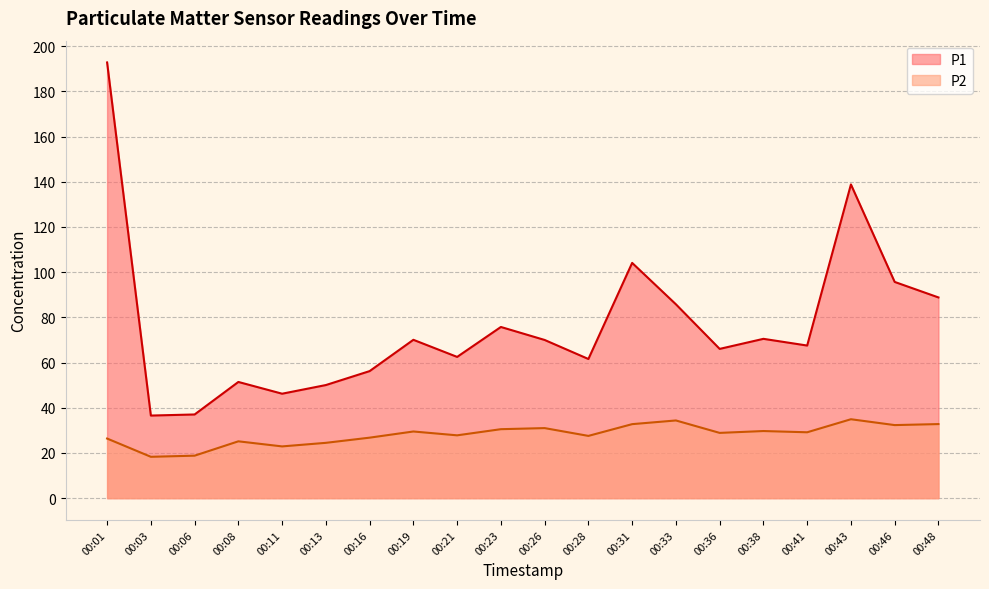

Does the chart have visible grid lines?

Yes